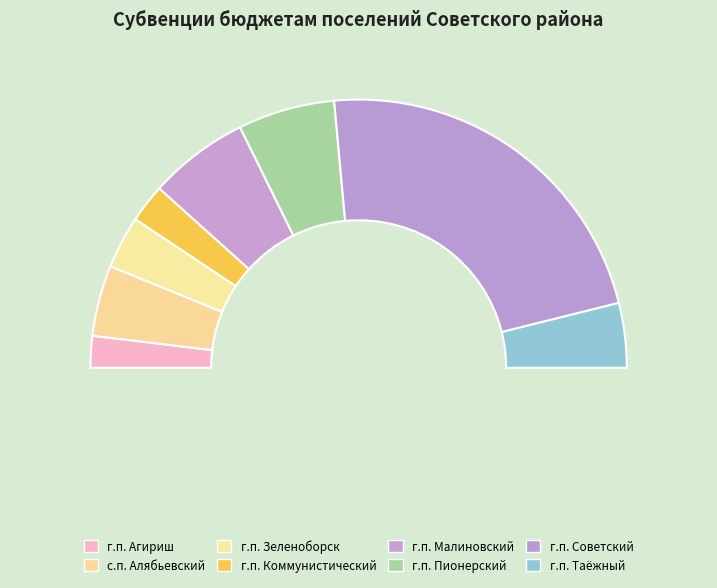

To the nearest percent, what percentage of the pie is г.п. Агириш?

4%